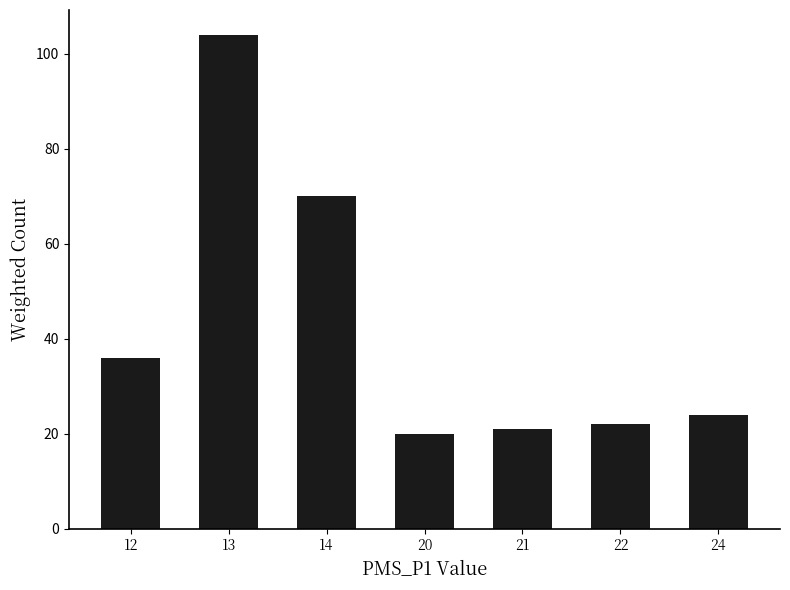

Rank the categories by value from highest to lowest.

13, 14, 12, 24, 22, 21, 20